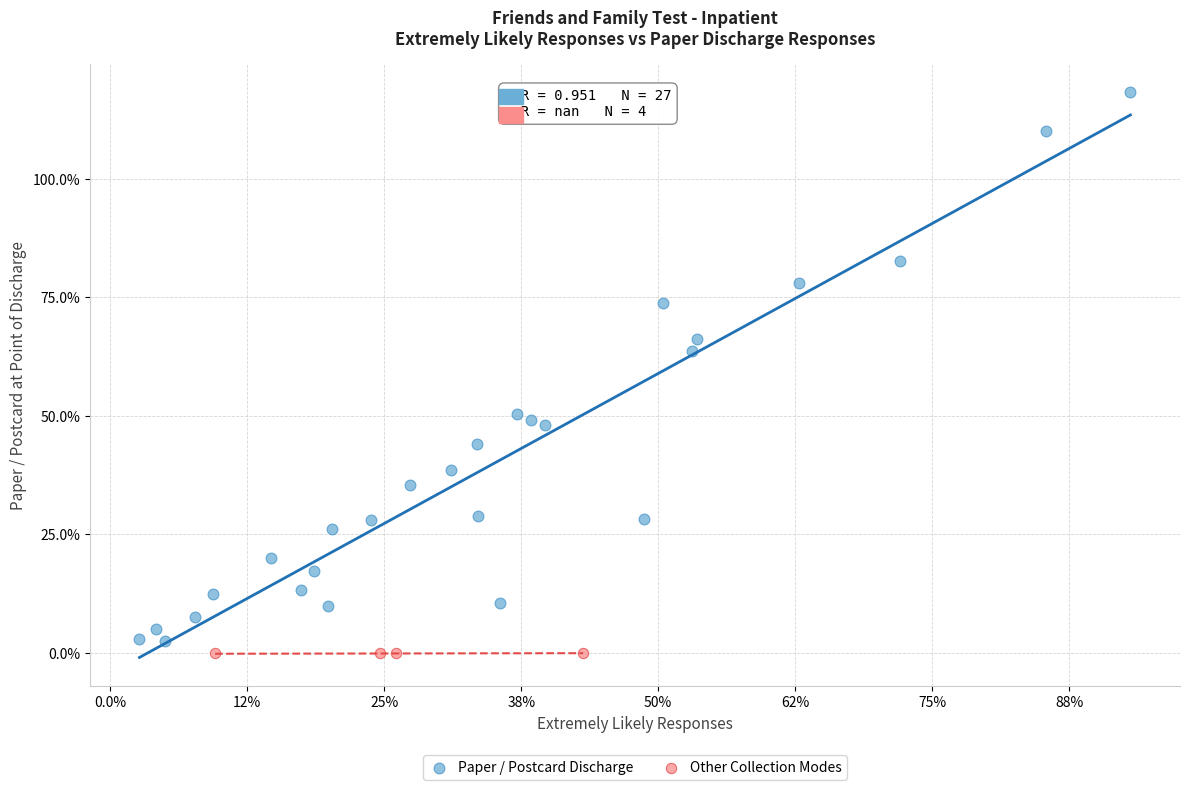

Which series contains the lowest Y value?

Other Collection Modes